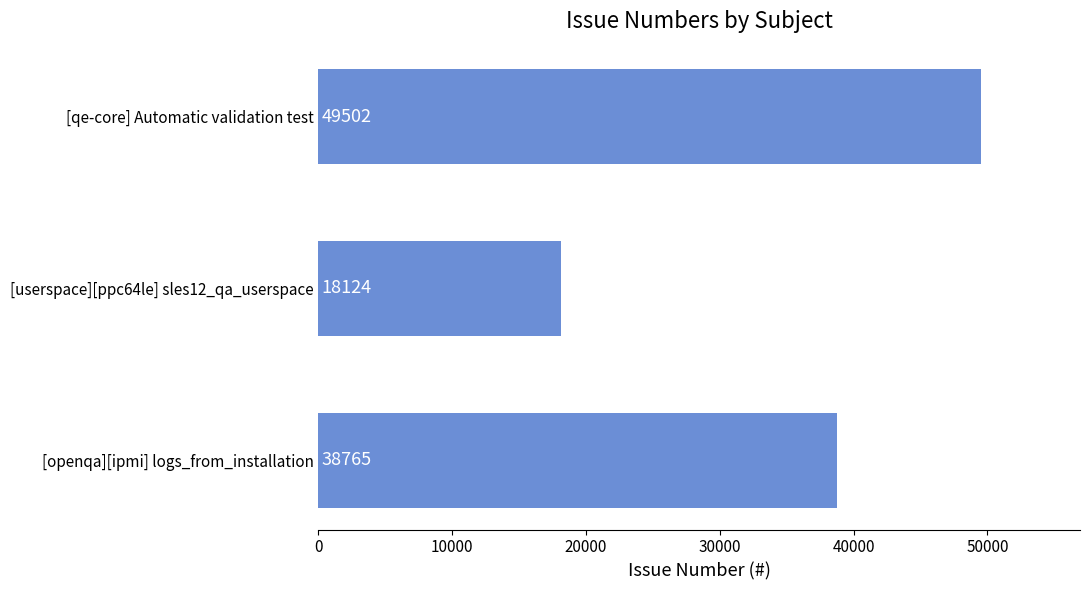

How many data points does each series have?

3